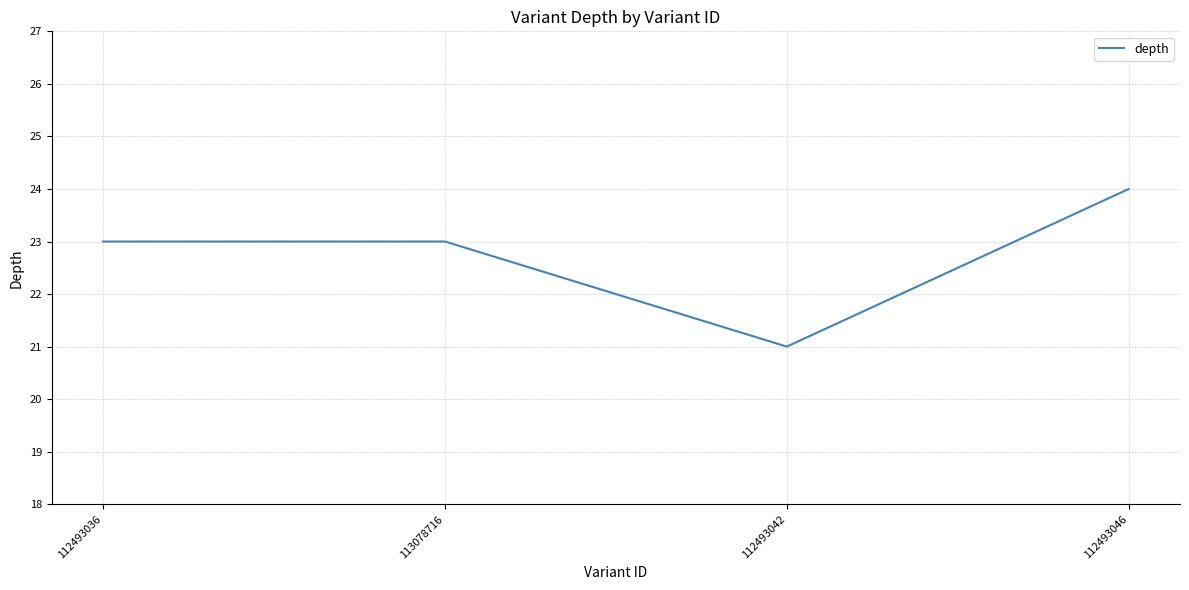

Reading left to right, what are all the values shown in this chart?

23	23	21	24